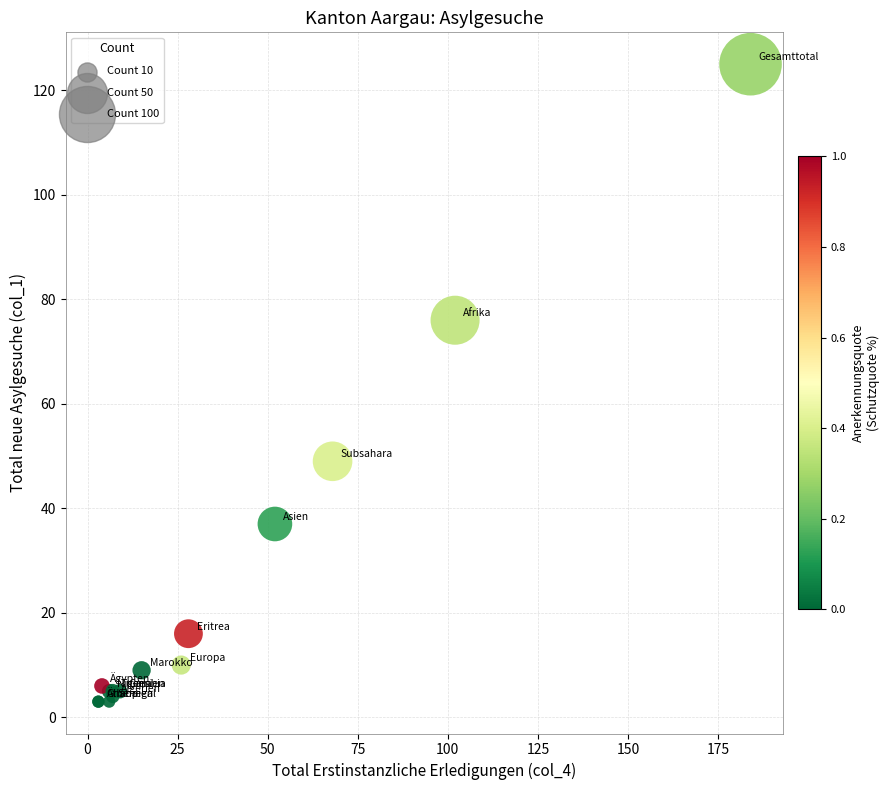

What Y value in the scatter plot is closest to 64?

76